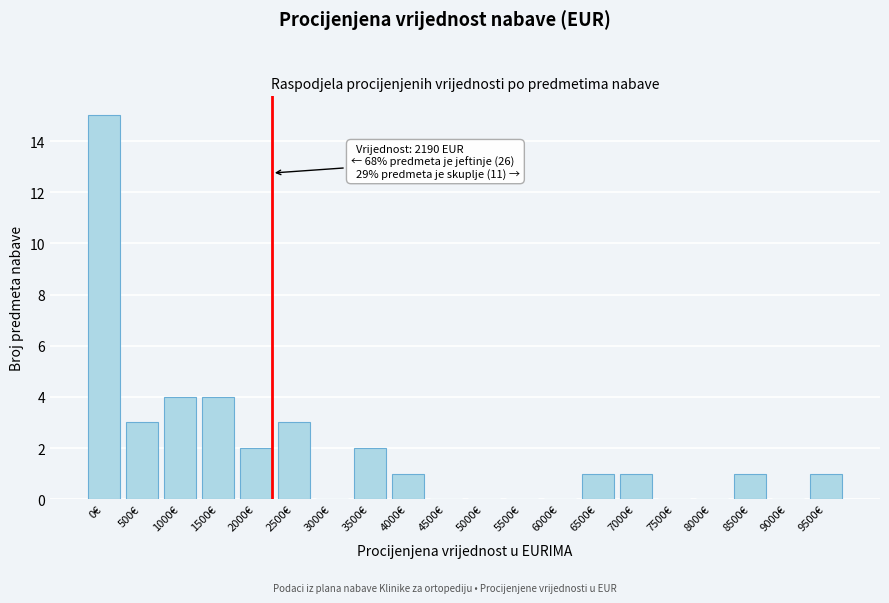

Reading left to right, what are all the values shown in this chart?

0€=15	500€=3	1000€=4	1500€=4	2000€=2	2500€=3	3000€=0	3500€=2	4000€=1	4500€=0	5000€=0	5500€=0	6000€=0	6500€=1	7000€=1	7500€=0	8000€=0	8500€=1	9000€=0	9500€=1